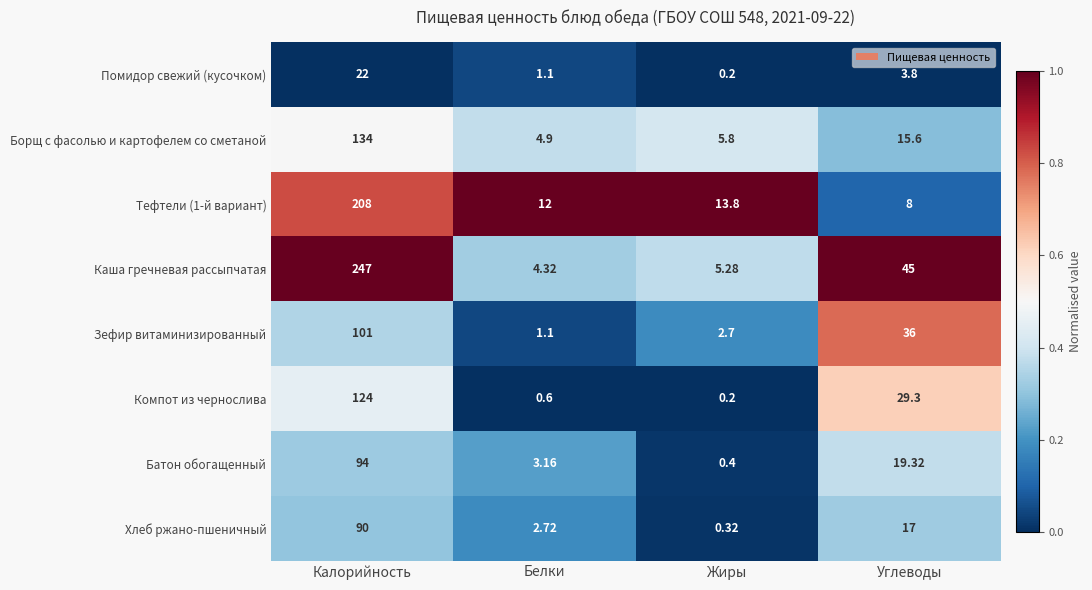

At which category is the sum across all series the highest?

Калорийность